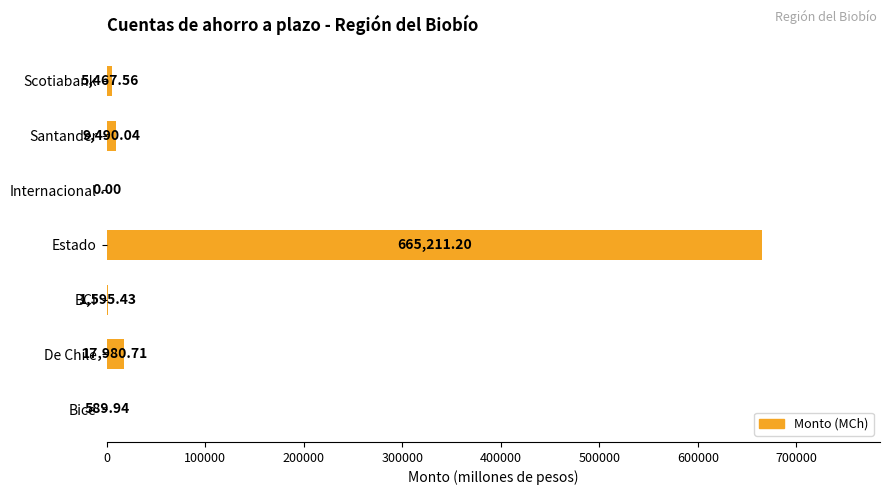

Which label corresponds to the largest value in the chart?

Estado